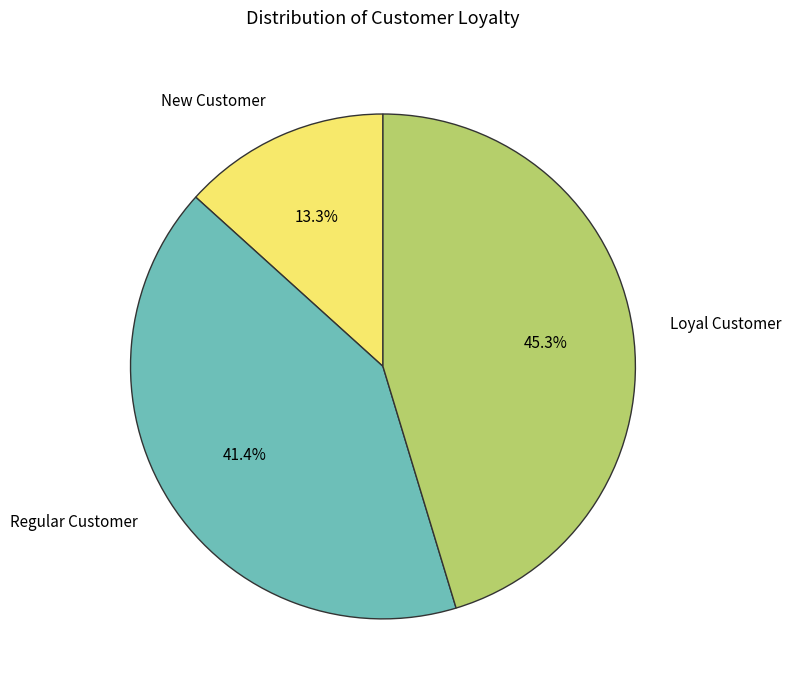

Between Regular Customer and Loyal Customer, which is larger?

Loyal Customer